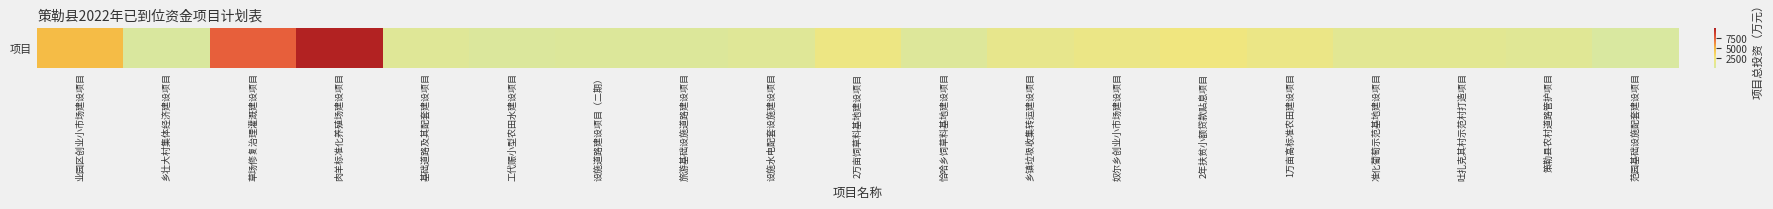

True or false: the data shows 377.8 at 恰哈乡饲草料基地建设项目.

False